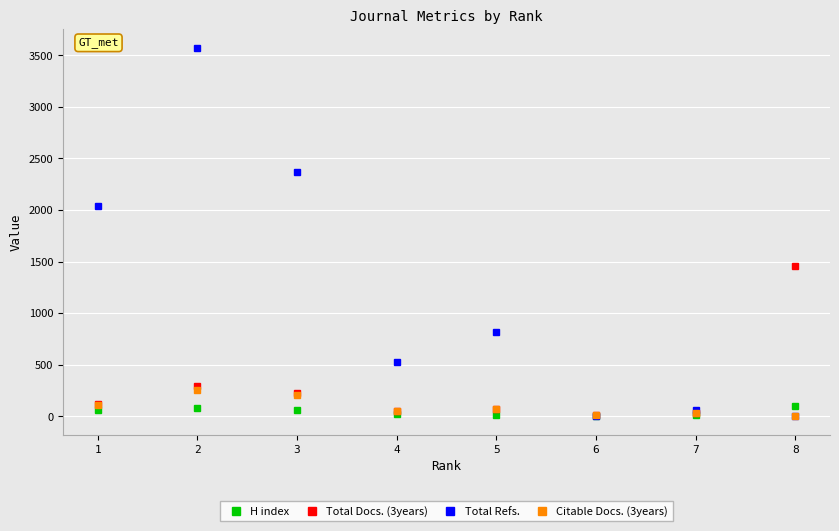

Rank the series by their maximum value, from highest to lowest.

Total Refs., Total Docs. (3years), Citable Docs. (3years), H index